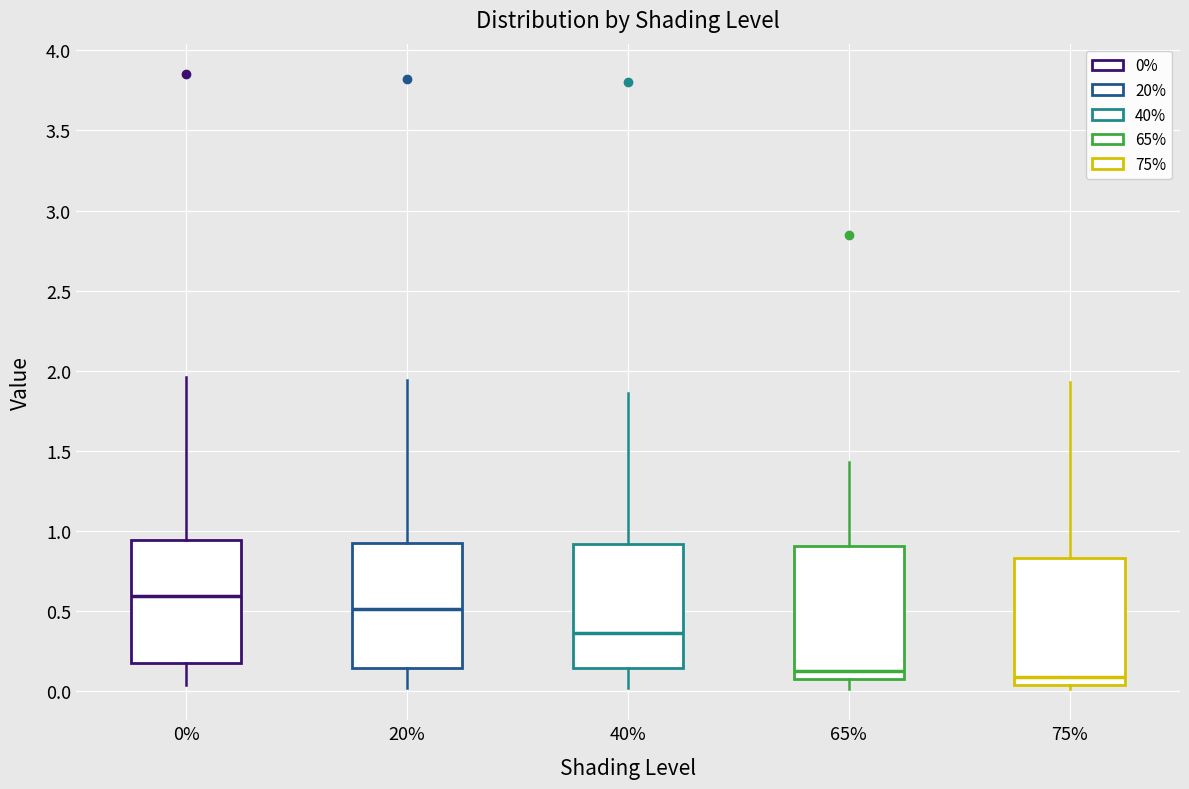

Reading left to right, transcribe this box plot: for each box, give where its median line is, the range the box spans, and where its two whiskers end, as read against the y-axis. The values are not printed on the chart, so give them approximately, as read against the axis.

0%: median 0.60, box 0.15 to 0.95, whiskers 0.05 to 1.95
20%: median 0.50, box 0.15 to 0.90, whiskers 0.00 to 1.95
40%: median 0.35, box 0.15 to 0.90, whiskers 0.00 to 1.85
65%: median 0.15, box 0.10 to 0.90, whiskers 0.00 to 1.45
75%: median 0.10, box 0.05 to 0.85, whiskers 0.00 to 1.95